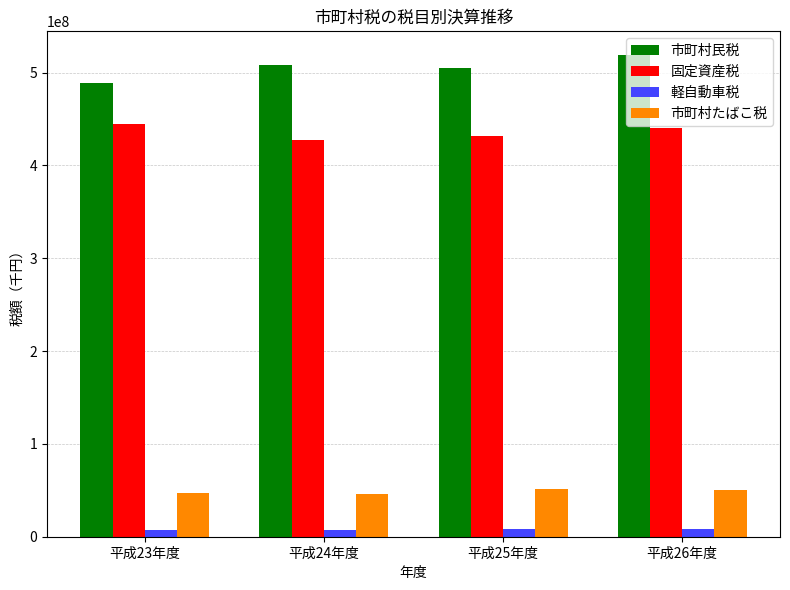

Which series has the largest range (max minus min)?

市町村民税